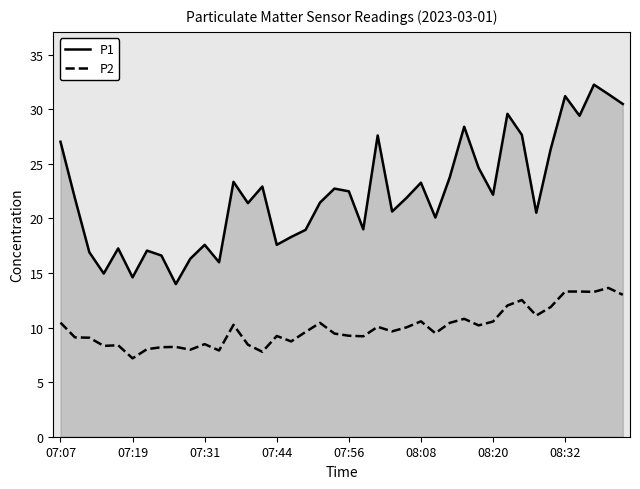

What is the maximum value for P2?

13.6